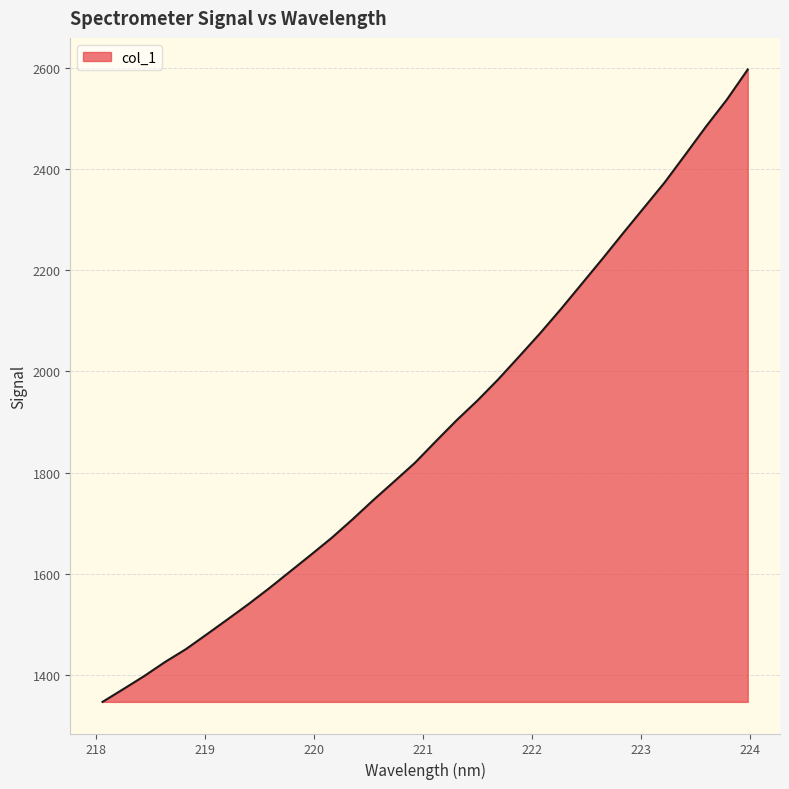

What is the smallest value displayed?

1347.4